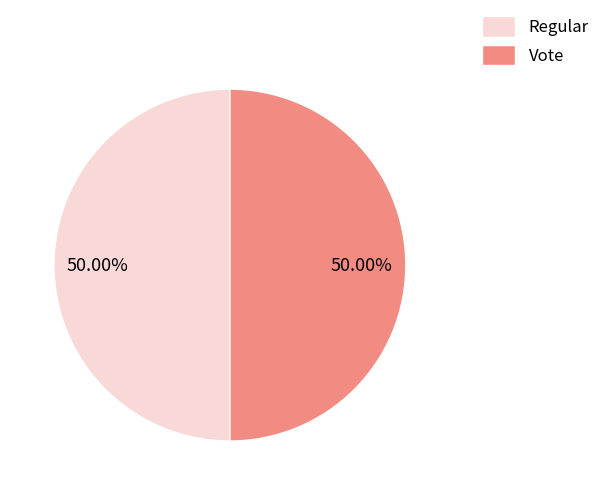

Approximately how many times larger is the value at Regular compared to Vote?

1.0